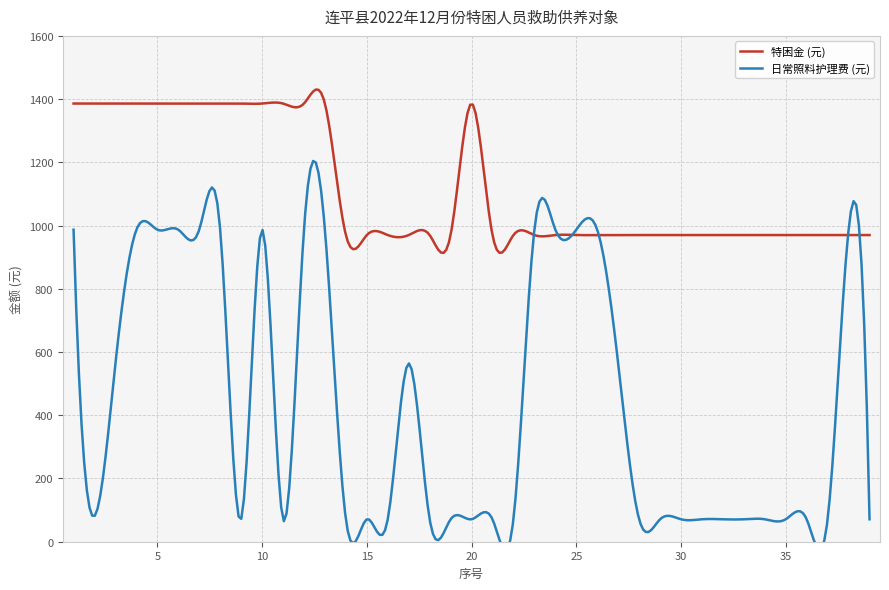

What is the sum of all 特困金 (元) values?

335397.1